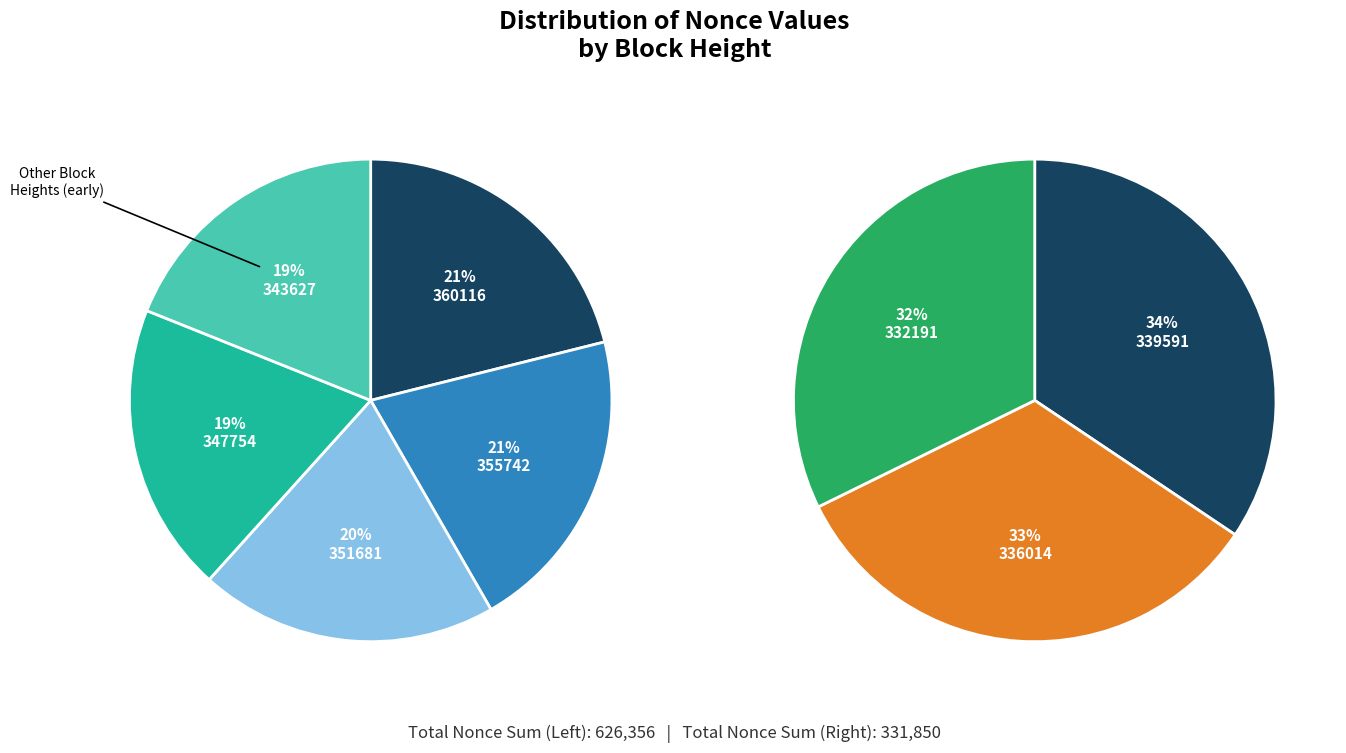

Which slice is the largest?

360116